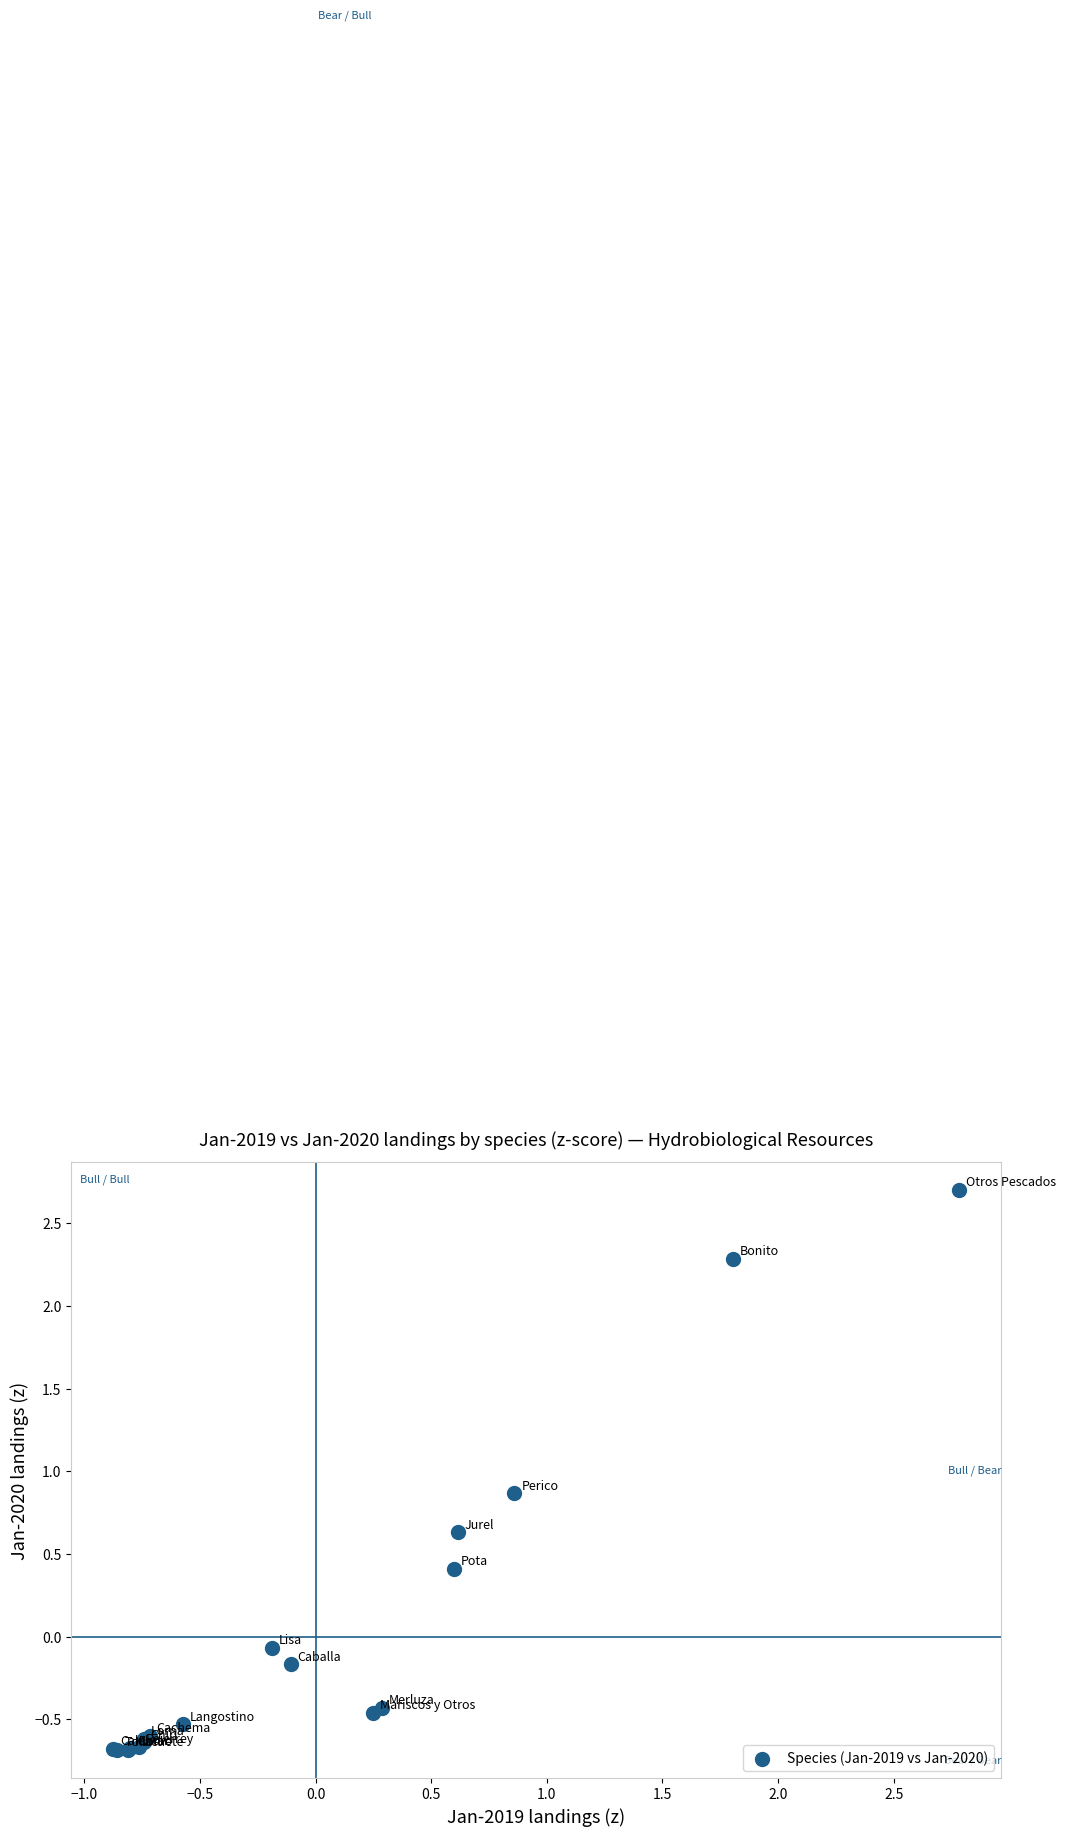

What Y value in the scatter plot is closest to 1?

0.9